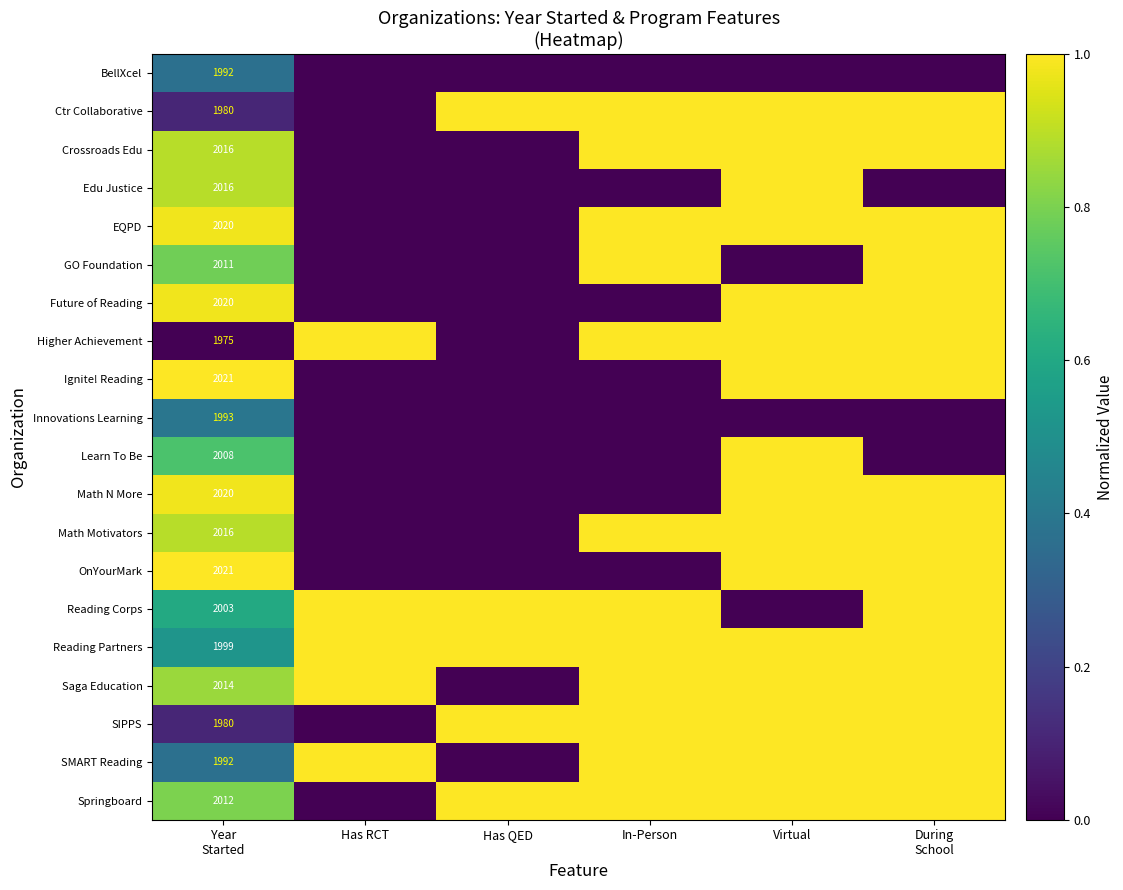

How many series are shown in this chart?

20